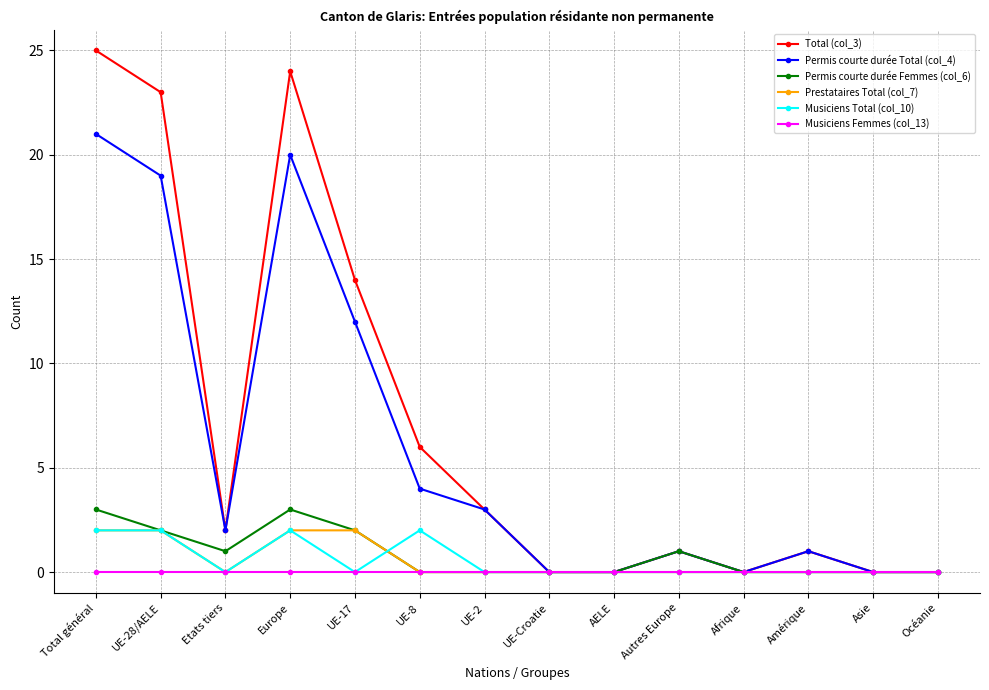

Does the chart display data point markers on the line(s)?

Yes